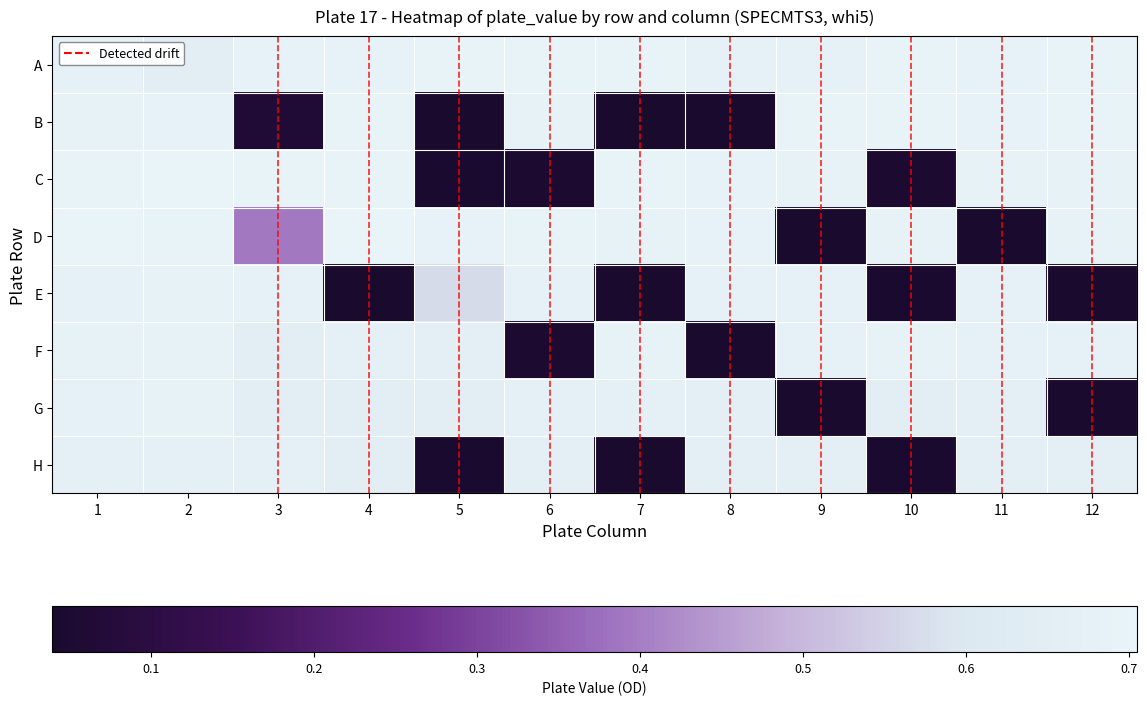

The value of D at 9 is 0.1. True or false?

False